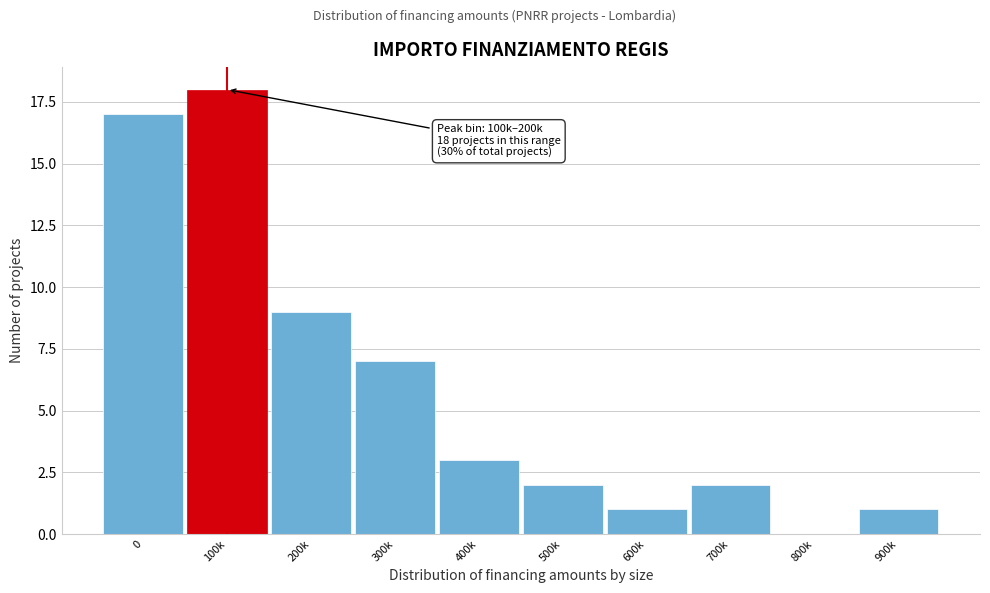

Reading right to left, transcribe all the data shown in this chart.

900k=1	800k=0	700k=2	600k=1	500k=2	400k=3	300k=7	200k=9	100k=18	0=17